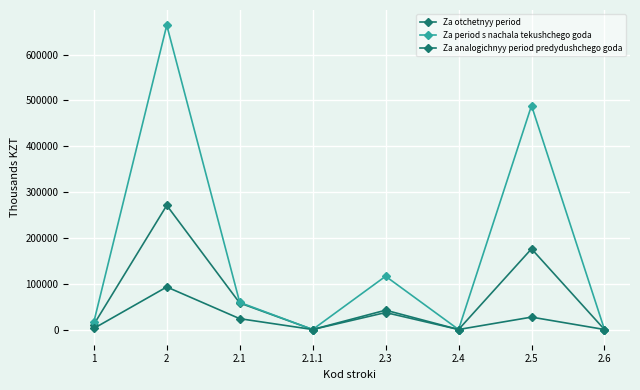

Reading right to left, list all the values displayed in this chart.

Za otchetnyy period: 2.6=0	2.5=176103	2.4=0	2.3=37037	2.1.1=0	2.1=57819	2=270959	1=10921
Za period s nachala tekushchego goda: 2.6=0	2.5=488693	2.4=0	2.3=116256	2.1.1=0	2.1=59204	2=664153	1=16183
Za analogichnyy period predydushchego goda: 2.6=0	2.5=27052	2.4=0	2.3=42181	2.1.1=0	2.1=23629	2=92862	1=2409